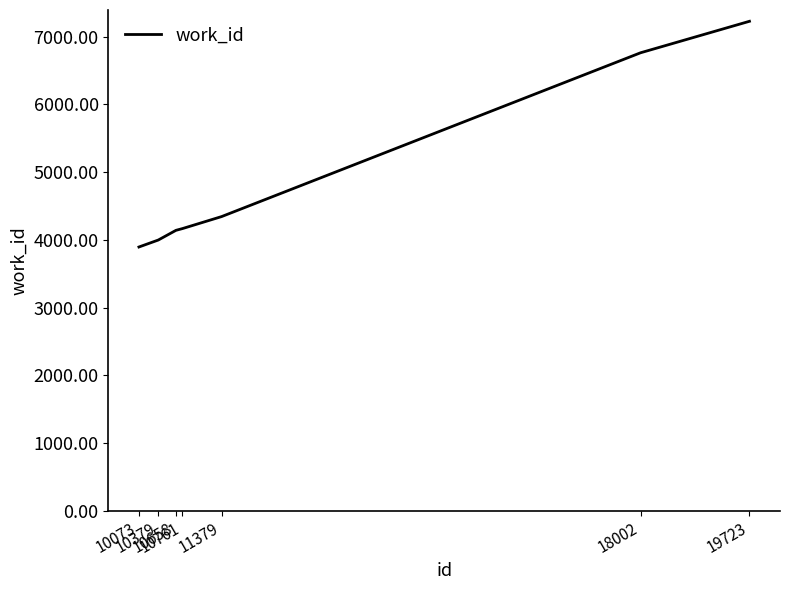

What is the average value?

4934